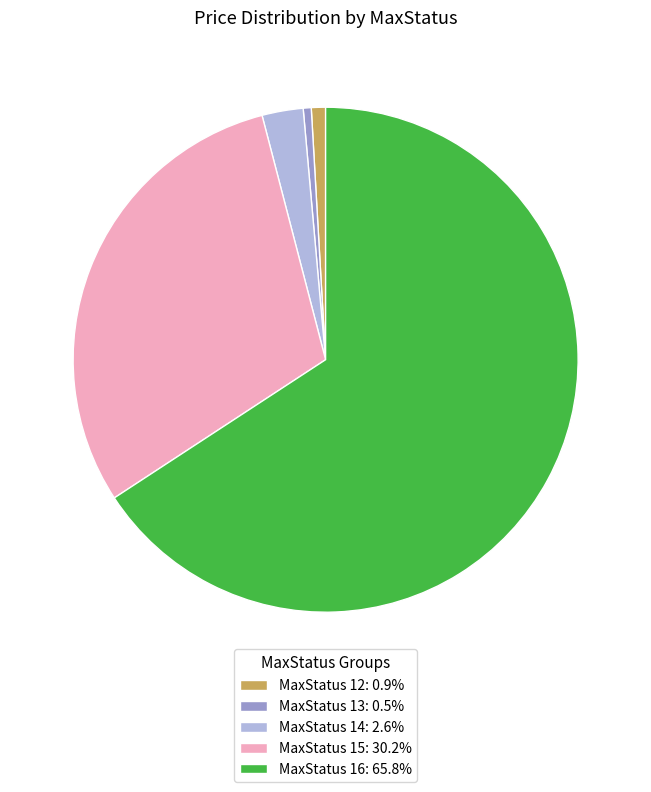

What is the ratio of the value at MaxStatus 15: 30.2% to the value at MaxStatus 14: 2.6%?

11.5